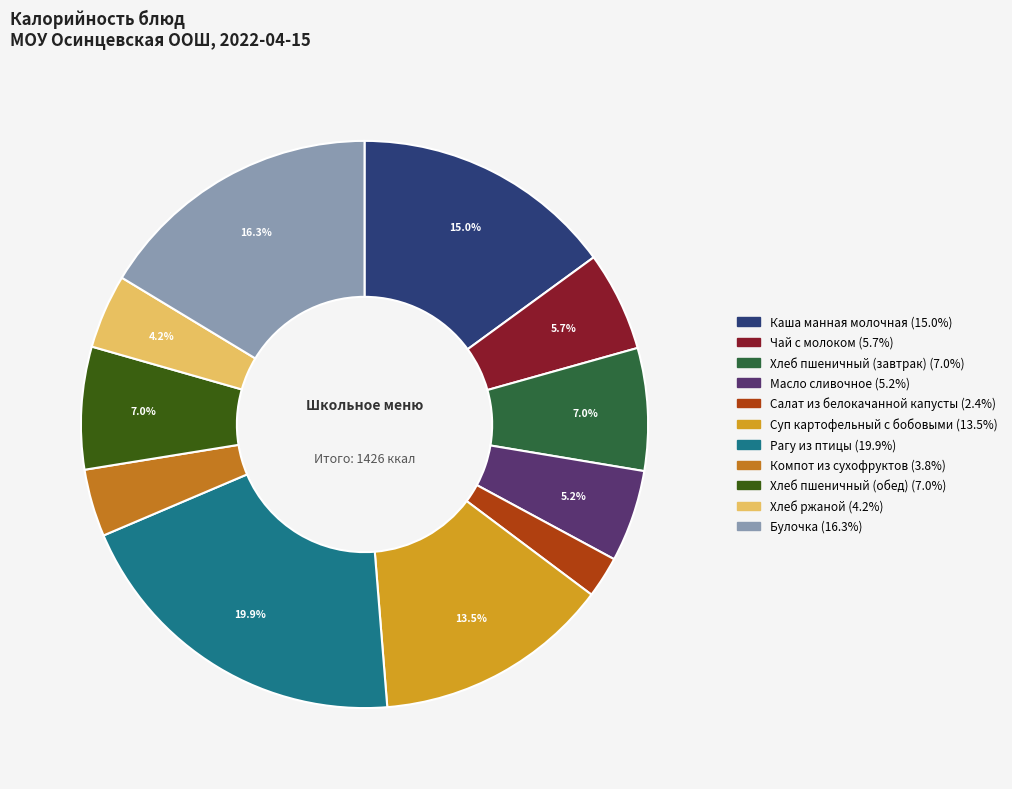

Is it true that Рагу из птицы is 10% of the pie?

False